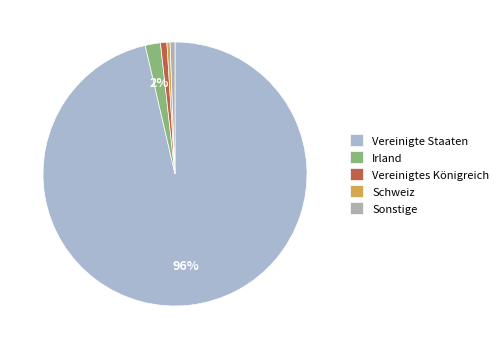

Does any single category account for the majority?

Yes